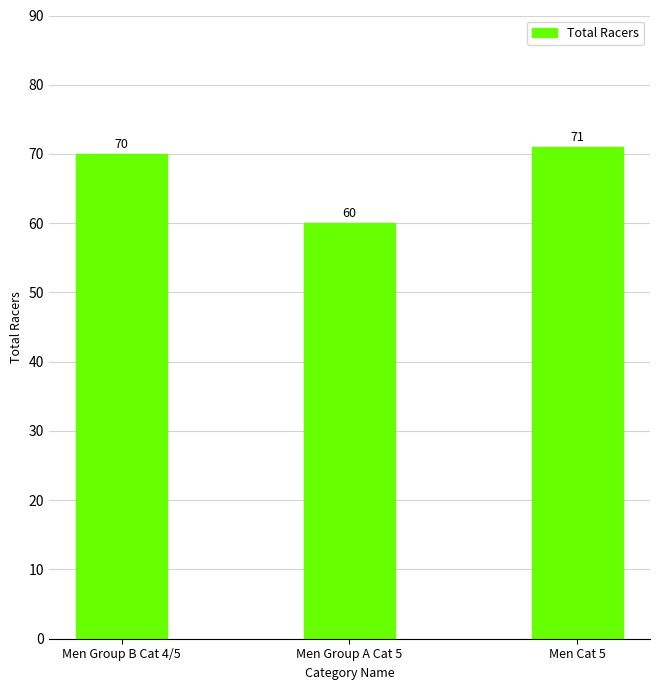

What position from the right is Men Cat 5?

1